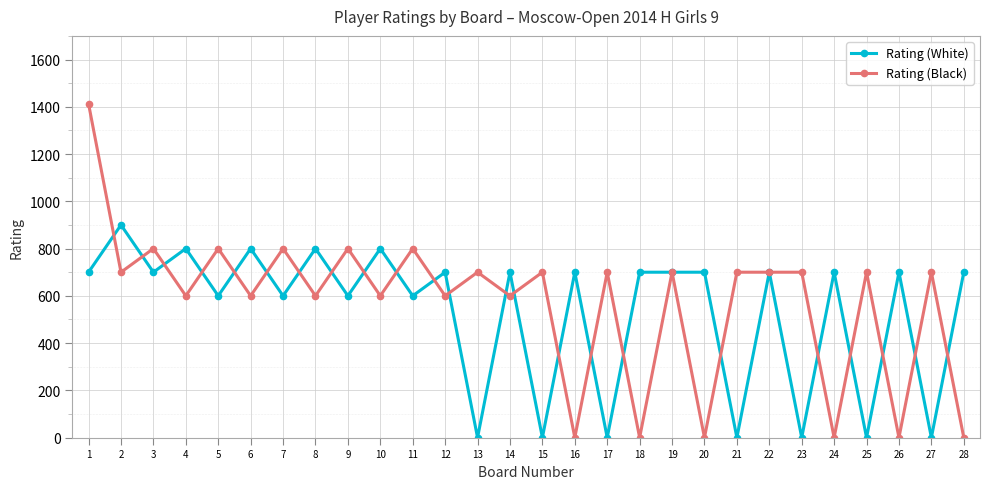

What is the difference between the second highest and minimum values in the Rating (White) series?

800